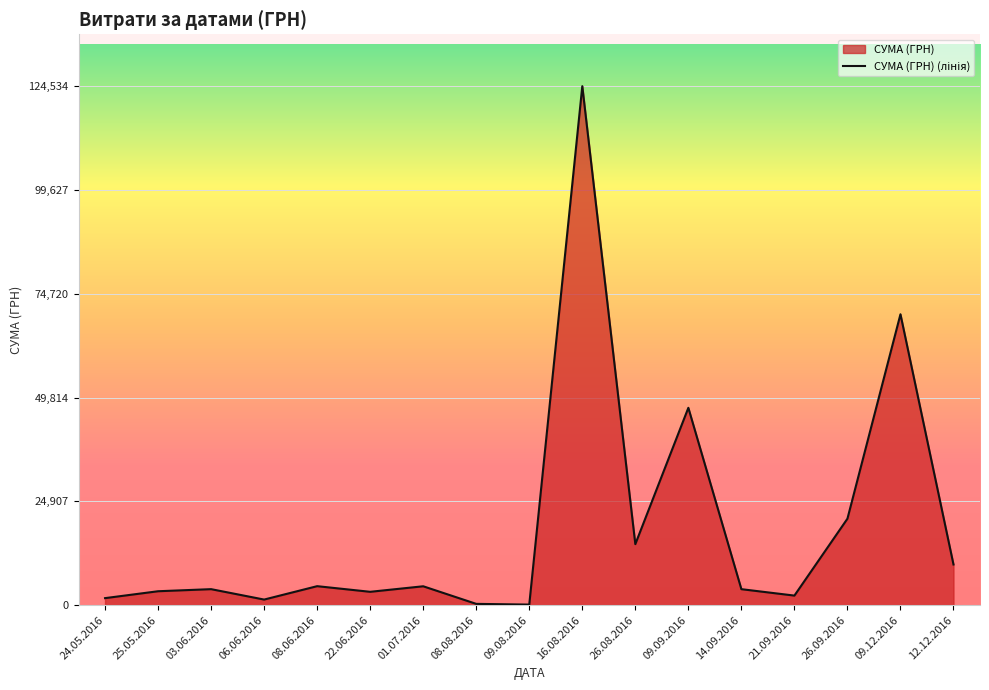

At which category does the data reach its first local valley?

06.06.2016